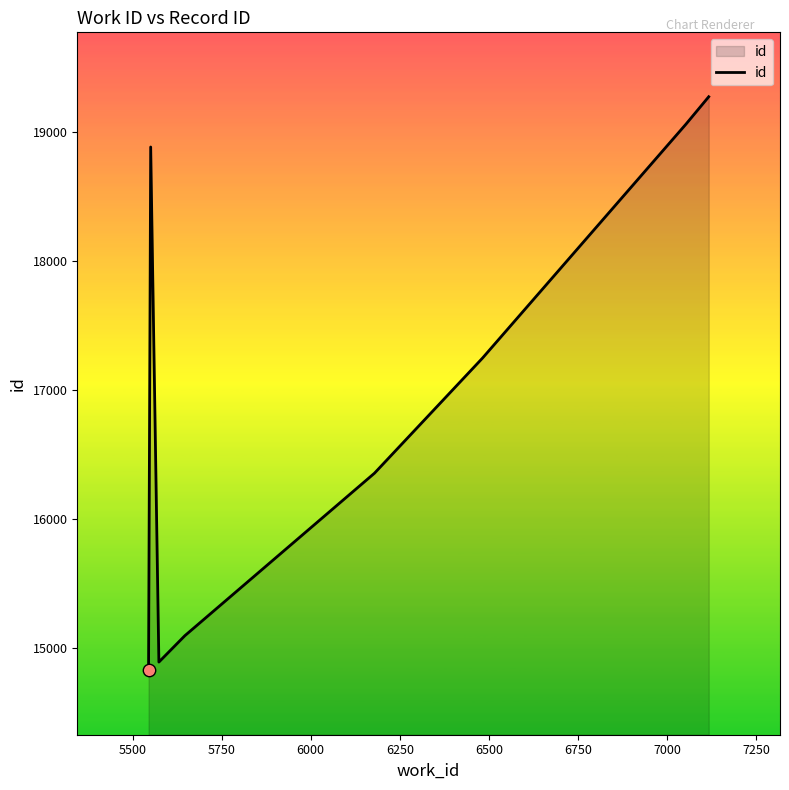

What is the maximum value shown in the chart?

19277